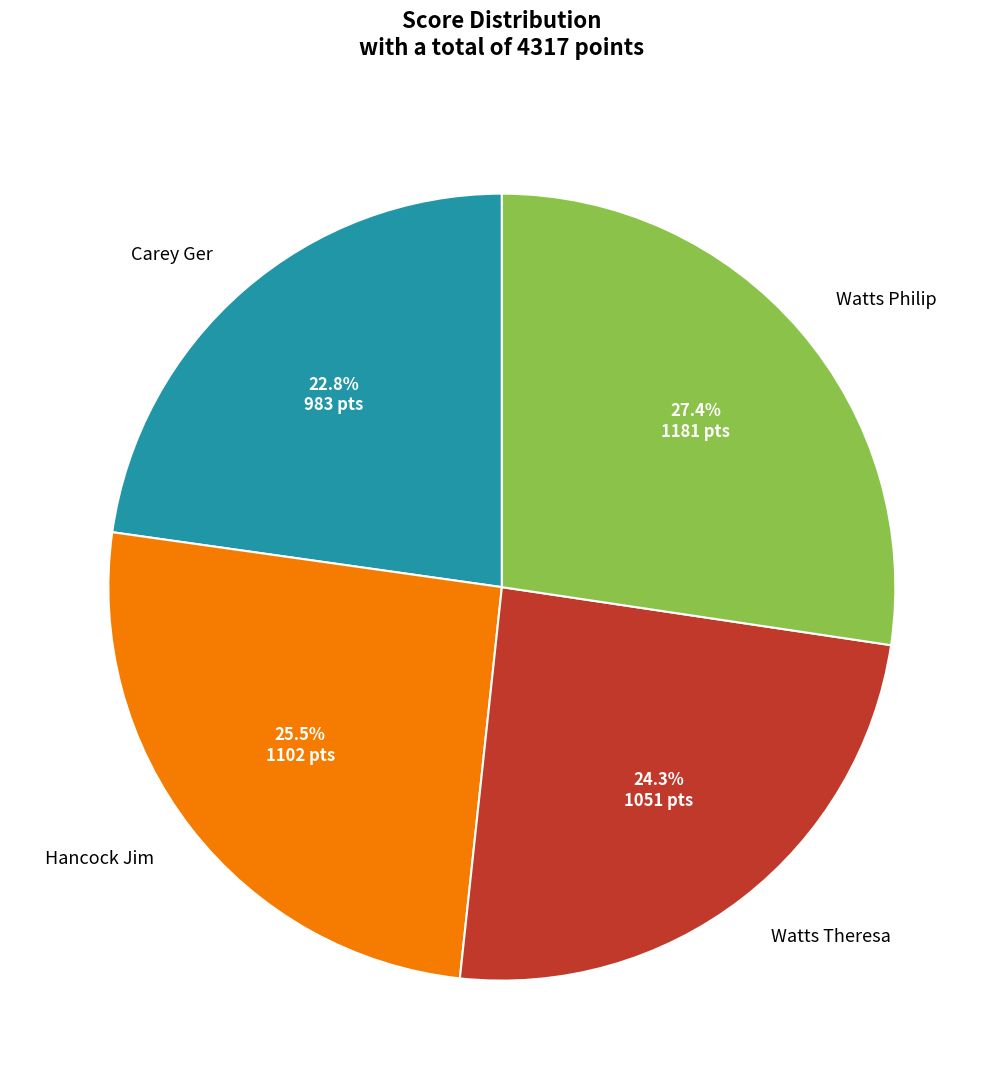

What percentage is NOT represented by Hancock Jim?

74.5%